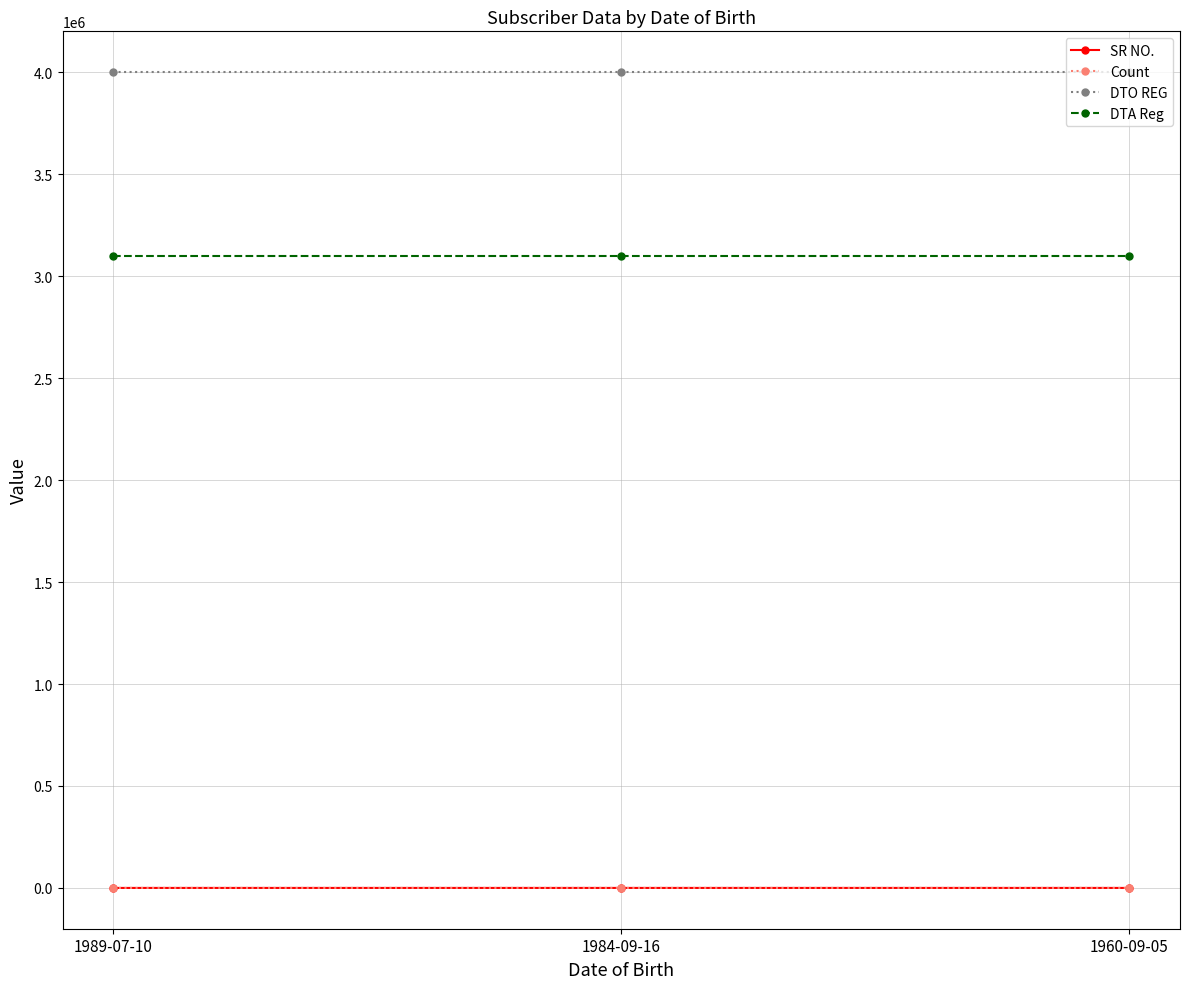

Which series has the largest total across all categories?

DTO REG